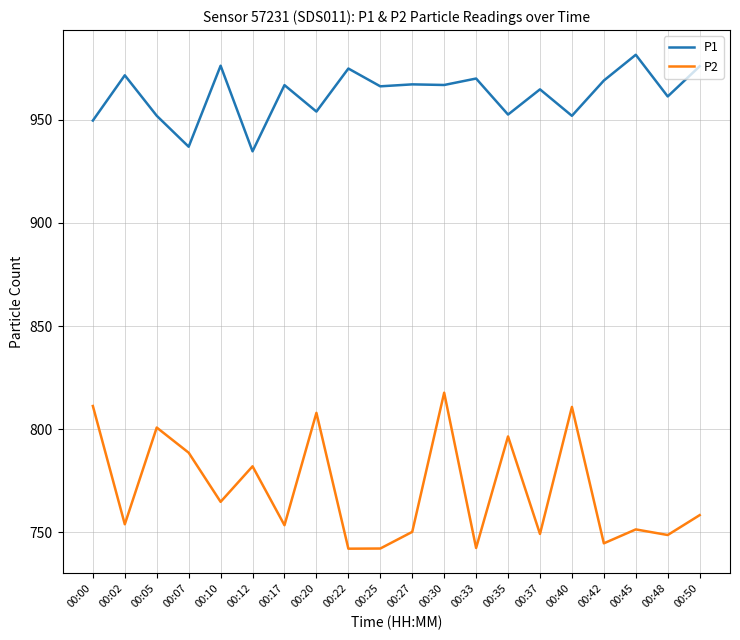

At which label does P2 reach its peak?

00:30